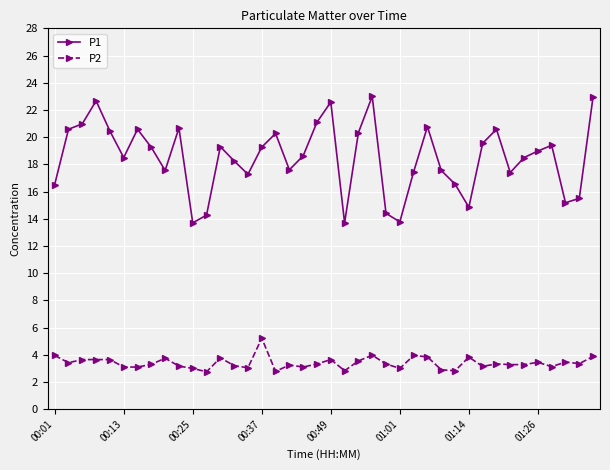

What is the average value of the P2 series?

3.4